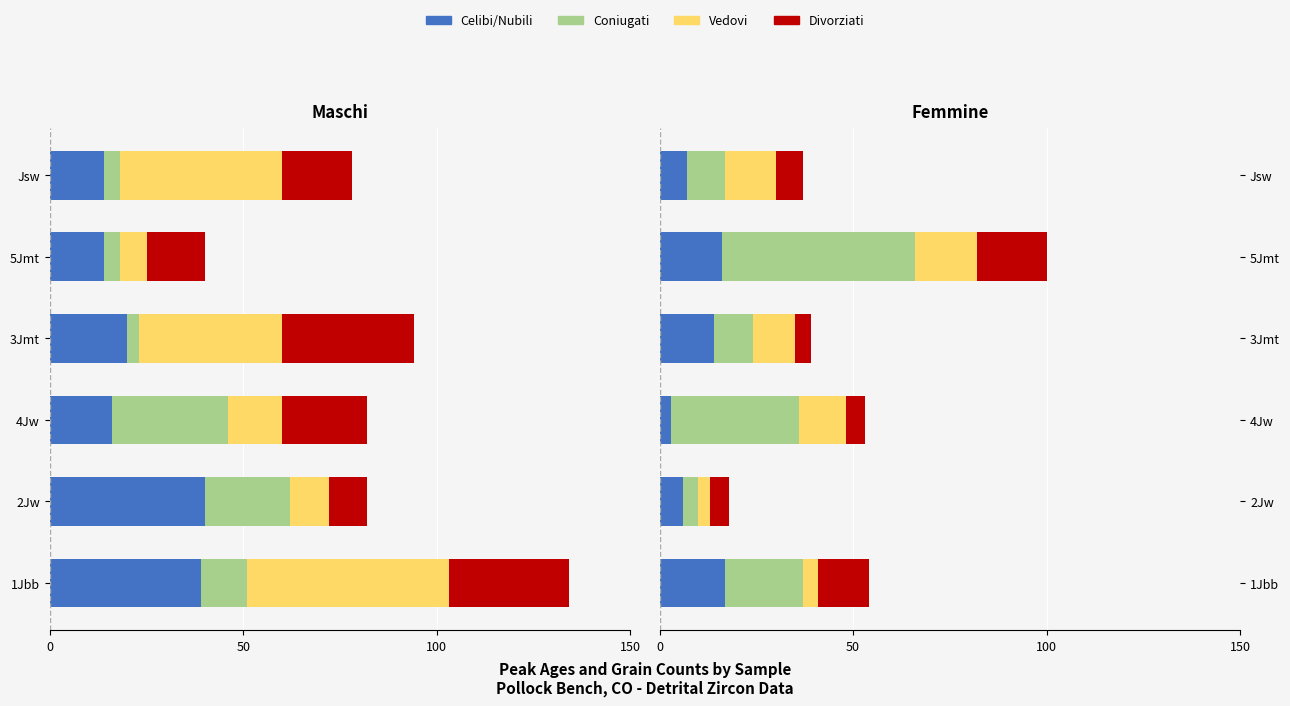

What are all the series names shown in the legend?

Celibi_Nubili, Coniugati, Vedovi, Divorziati